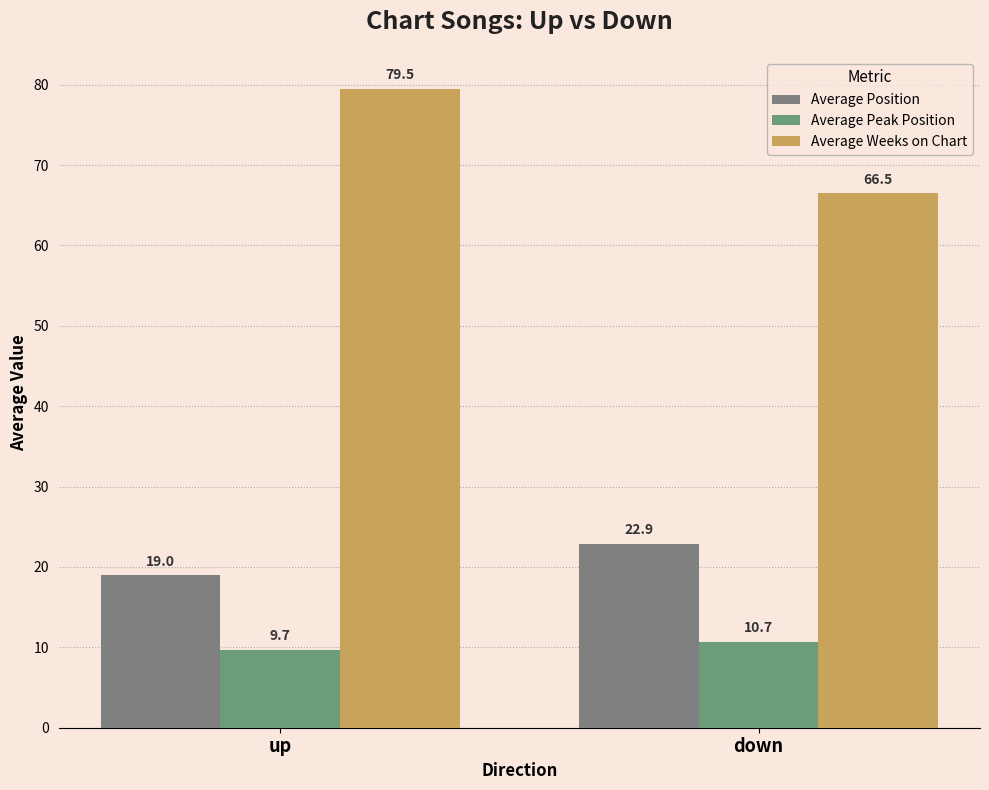

The value of Average Weeks on Chart at down is 95.1. True or false?

False